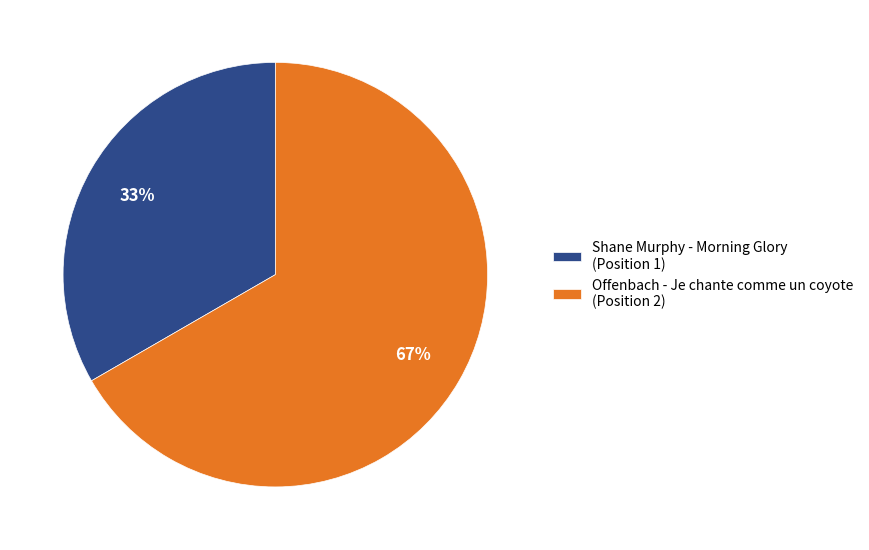

How many slices are in this pie chart?

2